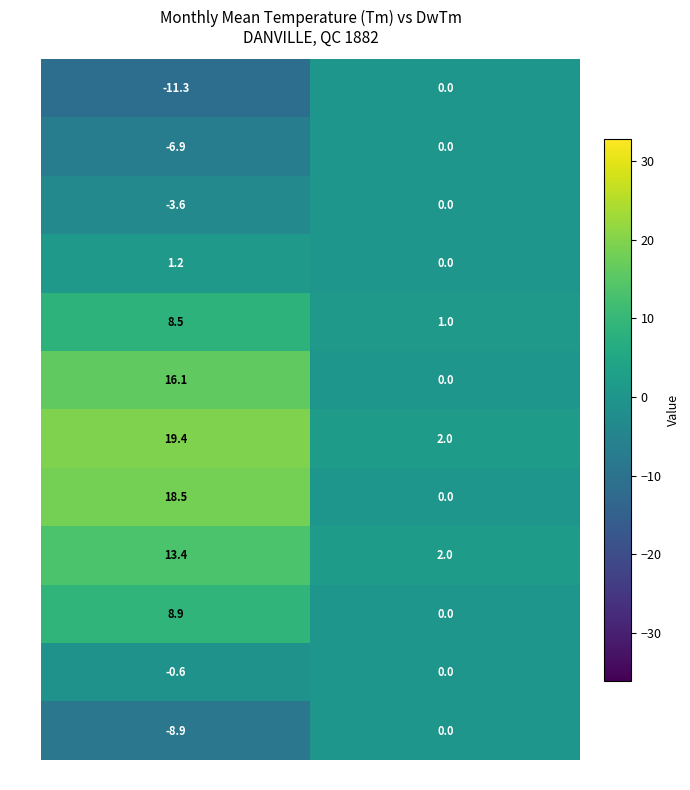

True or false: Apr has a value of 1.2 at Tm (°C).

True